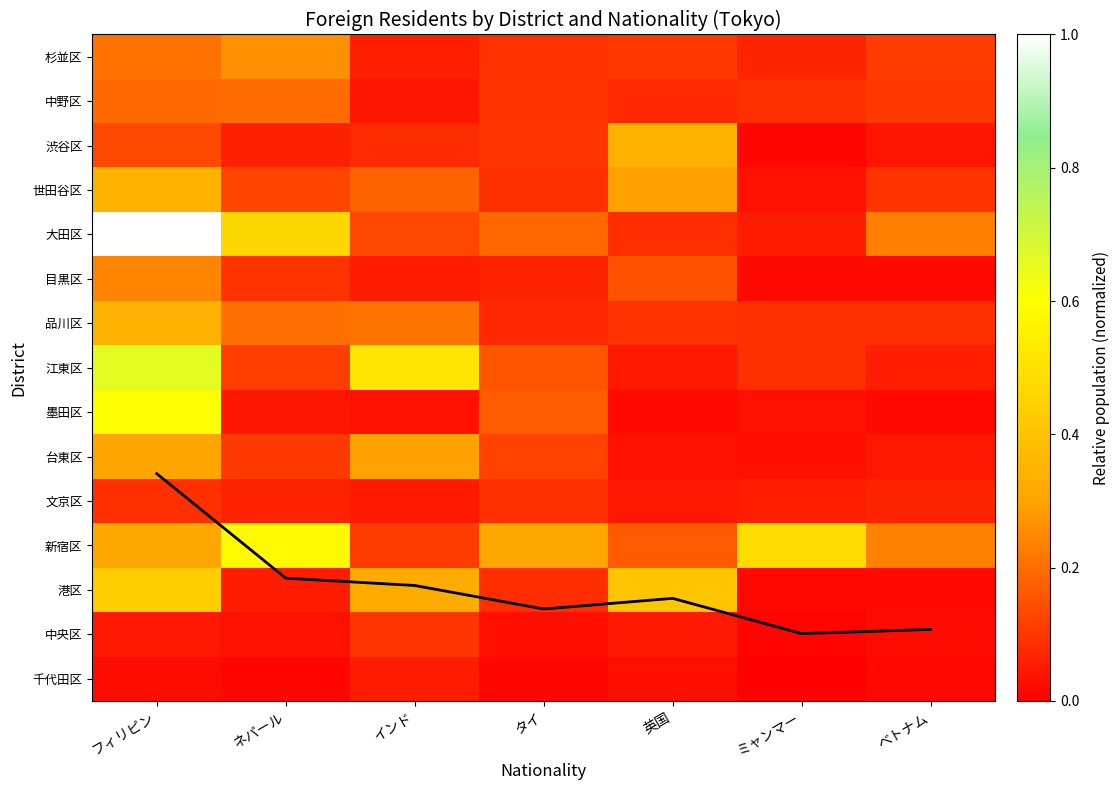

At which label does 品川区 reach its peak?

フィリピン